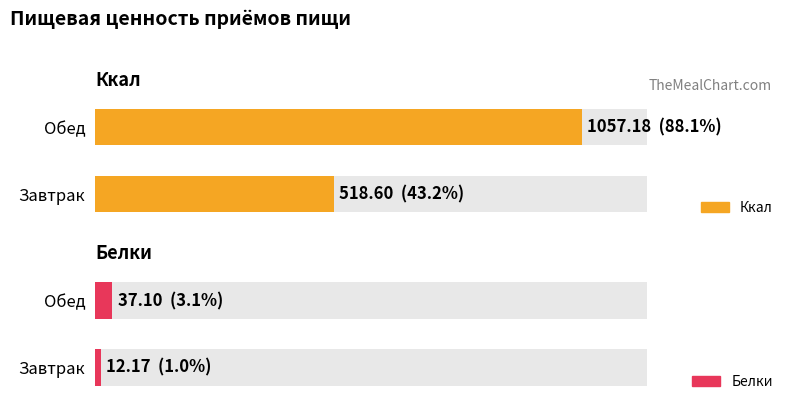

What is the difference between the maximum and minimum values in the Белки series?

24.9